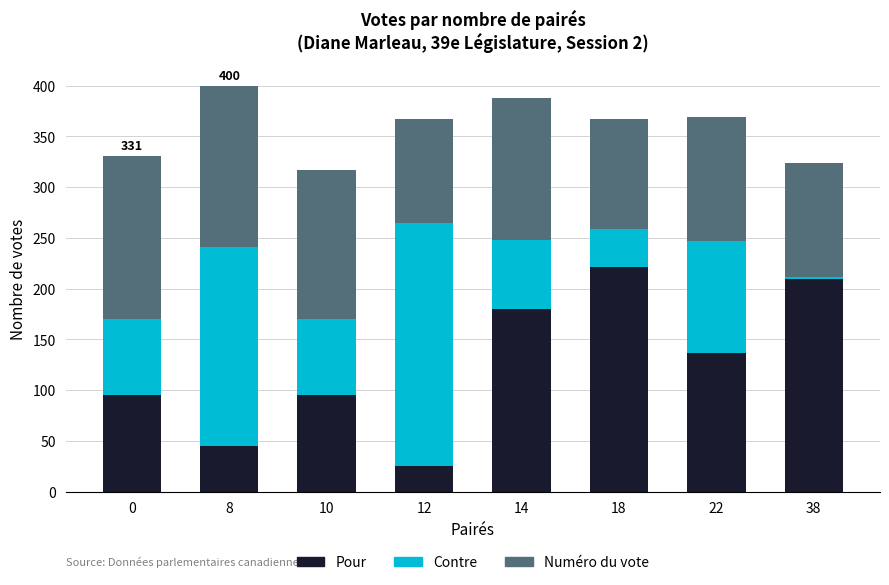

What is the total value across all series at 14?

388